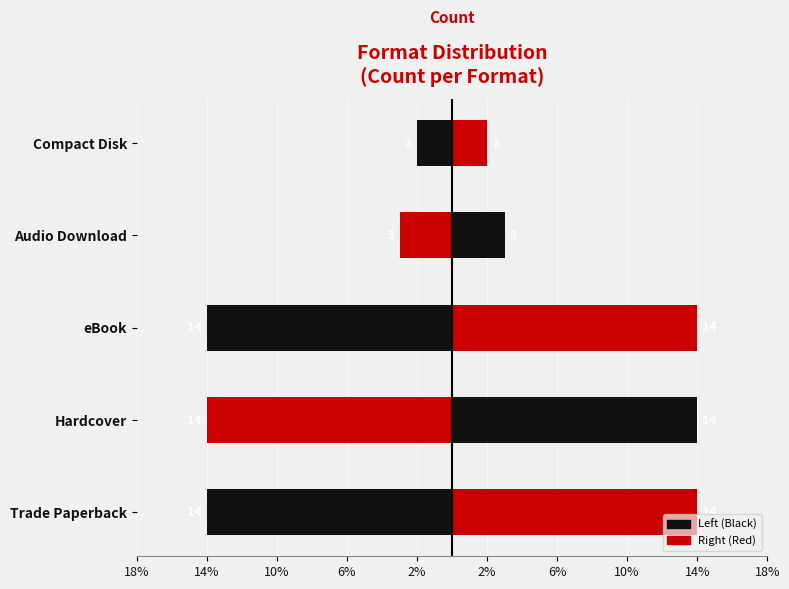

What value does the Trade Paperback series have at Trade Paperback, to the nearest 5?

-15